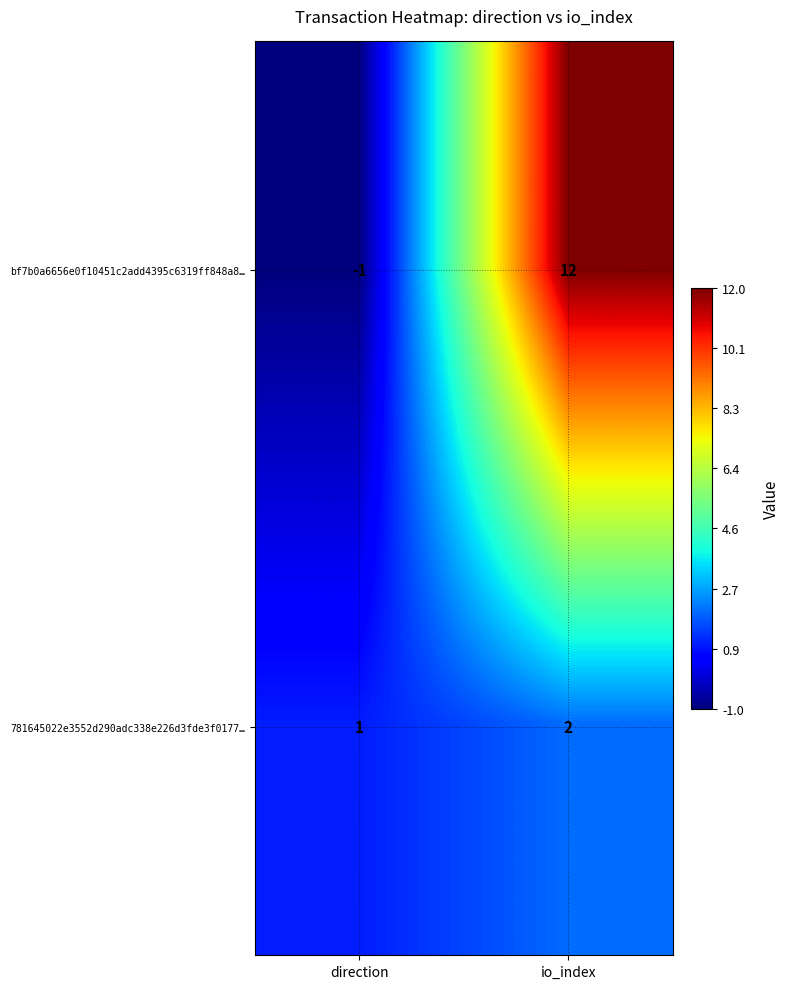

Rank the series at io_index from lowest to highest value.

781645022e3552d290adc338e226d3fde3f0177…, bf7b0a6656e0f10451c2add4395c6319ff848a8…